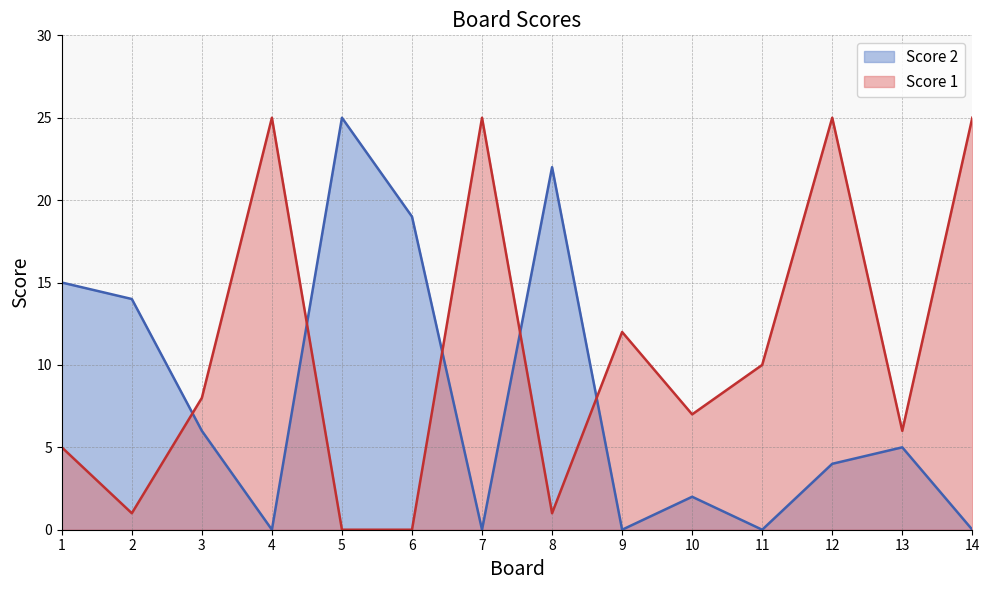

At 1, list the series in order from smallest to largest.

Score 1, Score 2